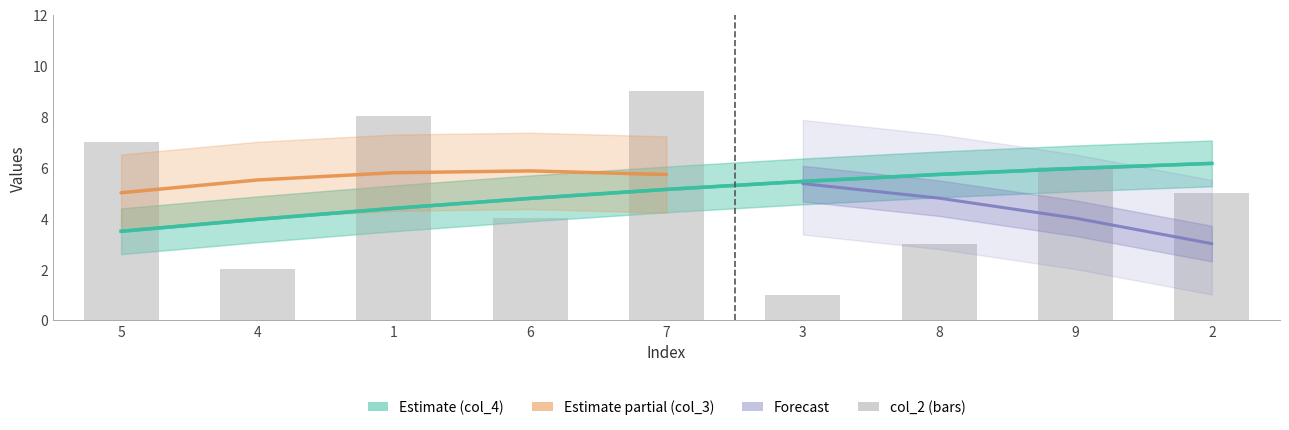

What is the sum of the col_3 values at 7 and 8?

6